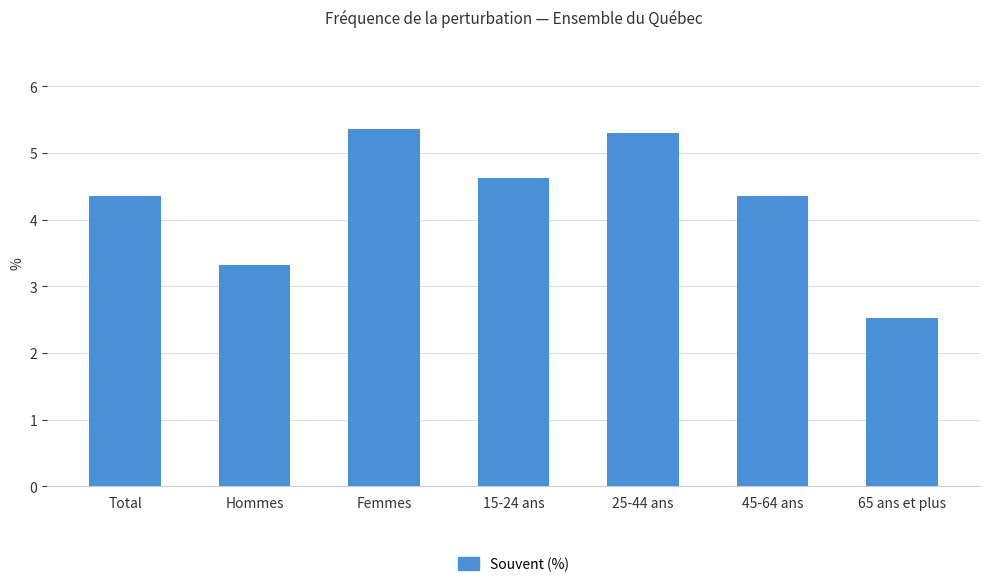

How many distinct data groups are displayed?

1